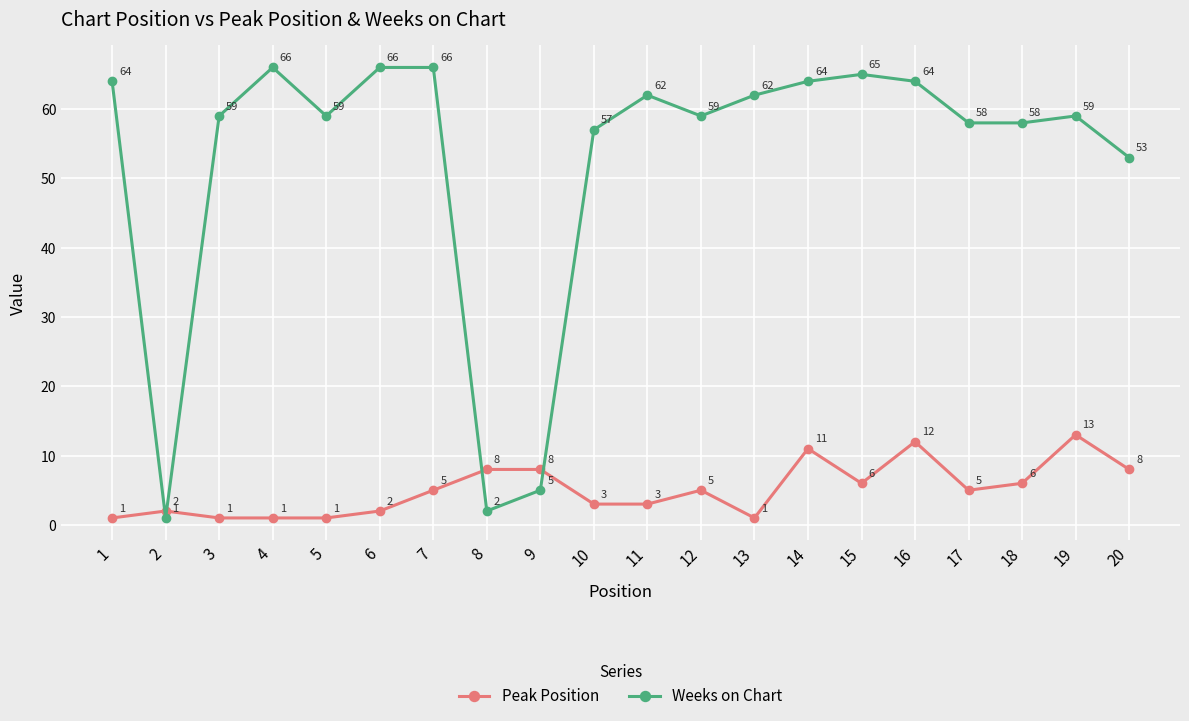

What is the difference between the maximum and second lowest values in the Peak Position series?

12